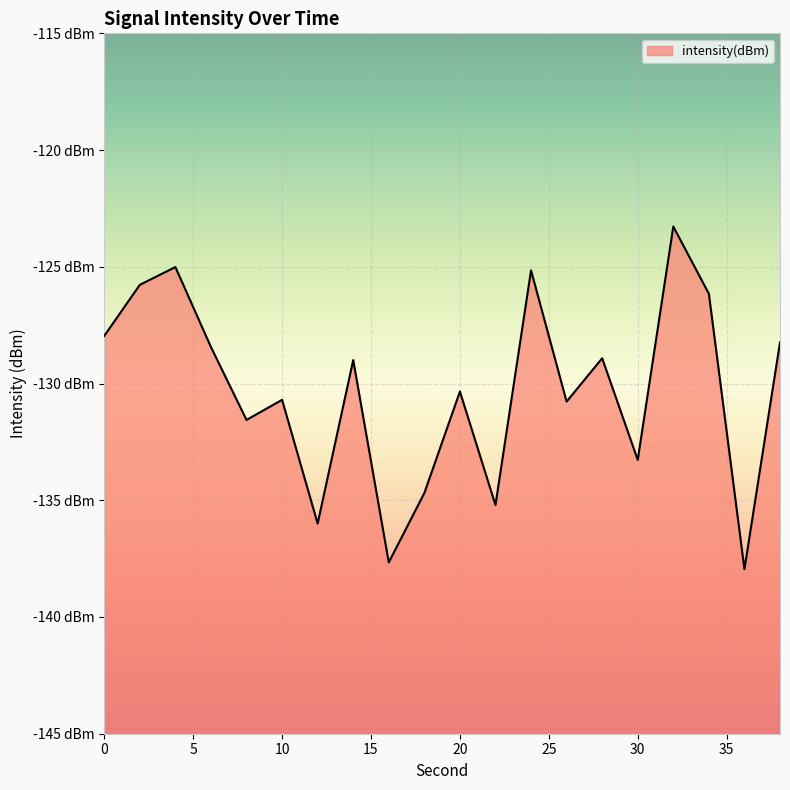

Reading right to left, list all the values displayed in this chart.

-128.2	-138.0	-126.2	-123.3	-133.3	-128.9	-130.8	-125.2	-135.2	-130.3	-134.7	-137.7	-129.0	-136.0	-130.7	-131.6	-128.4	-125.0	-125.8	-128.0